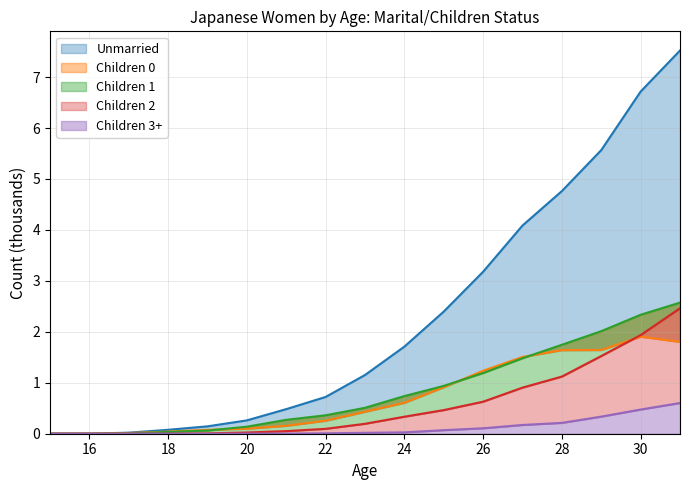

What is the difference between the maximum and minimum values in the Children 3+ series?

0.6